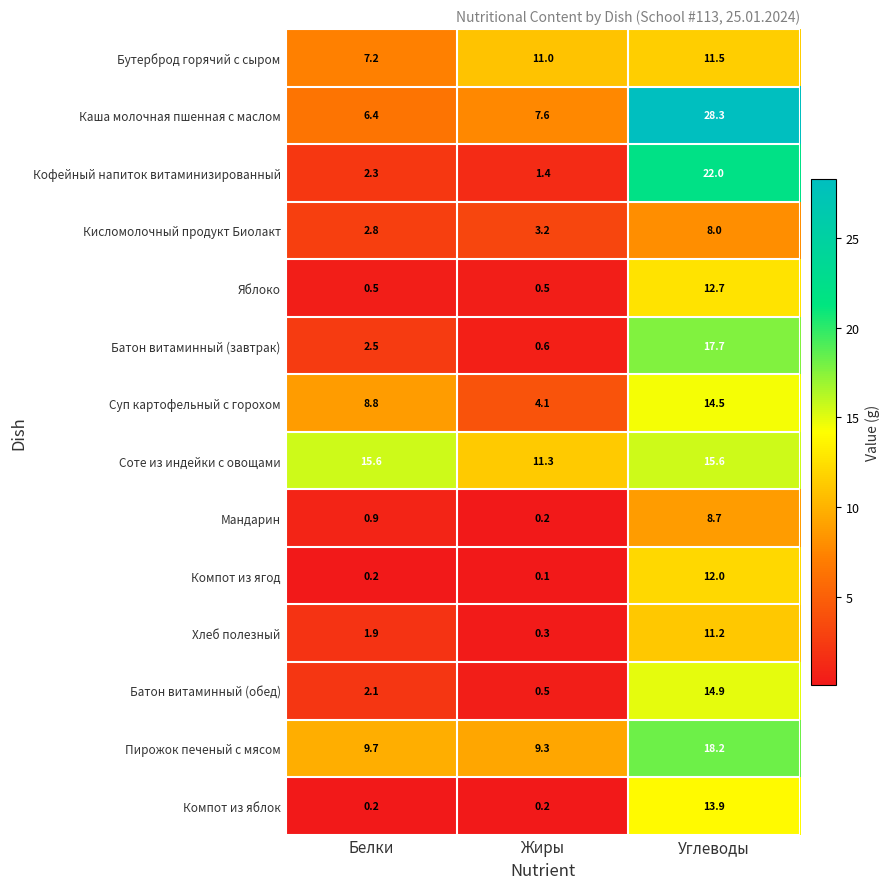

Rank the series by their maximum value, from highest to lowest.

Каша молочная пшенная с маслом, Кофейный напиток витаминизированный, Пирожок печеный с мясом, Батон витаминный (завтрак), Соте из индейки с овощами, Батон витаминный (обед), Суп картофельный с горохом, Компот из яблок, Яблоко, Компот из ягод, Бутерброд горячий с сыром, Хлеб полезный, Мандарин, Кисломолочный продукт Биолакт